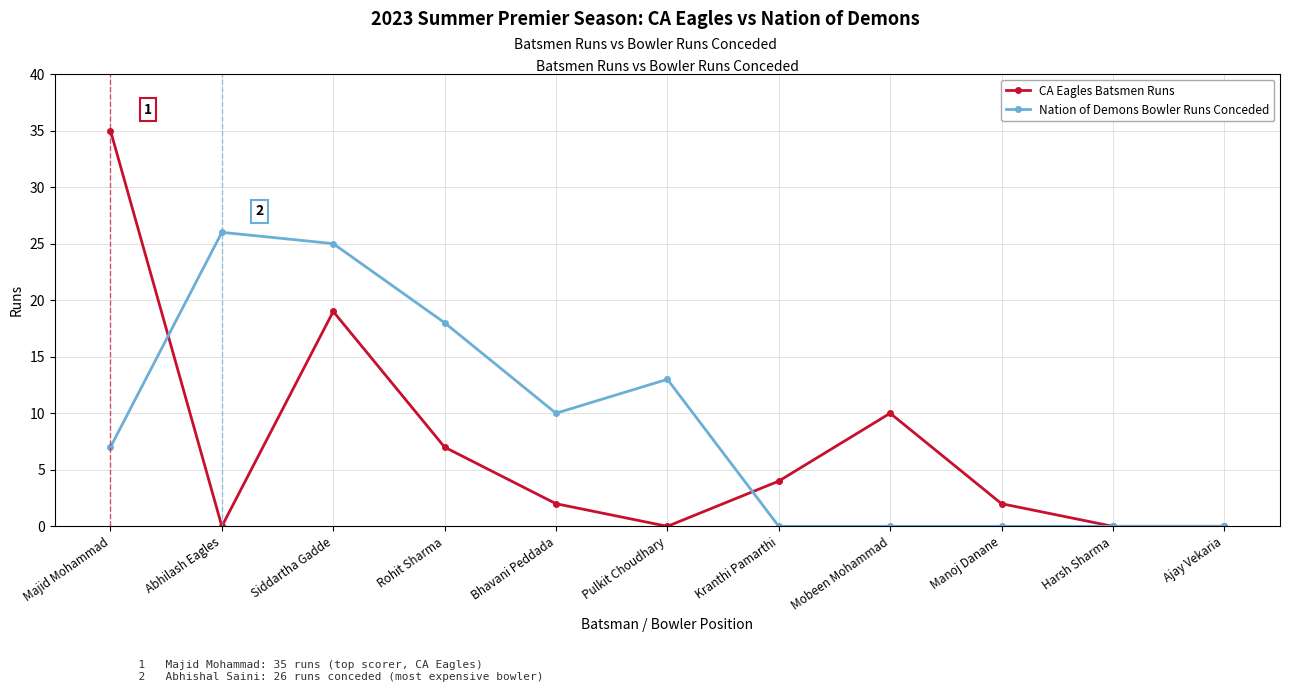

List the series in order of their peak value, lowest first.

Nation of Demons Bowler Runs Conceded, CA Eagles Batsmen Runs